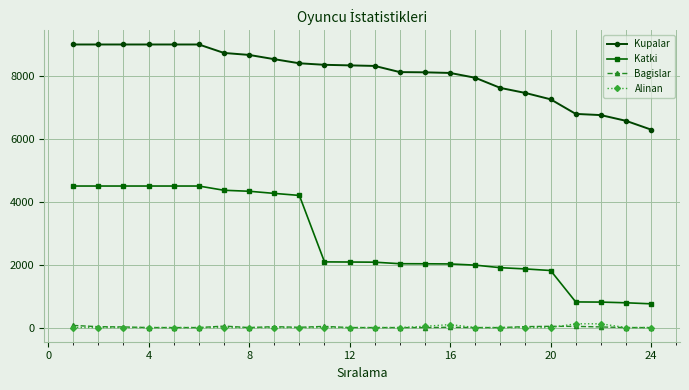

What is the sum of all Katki values?

67233